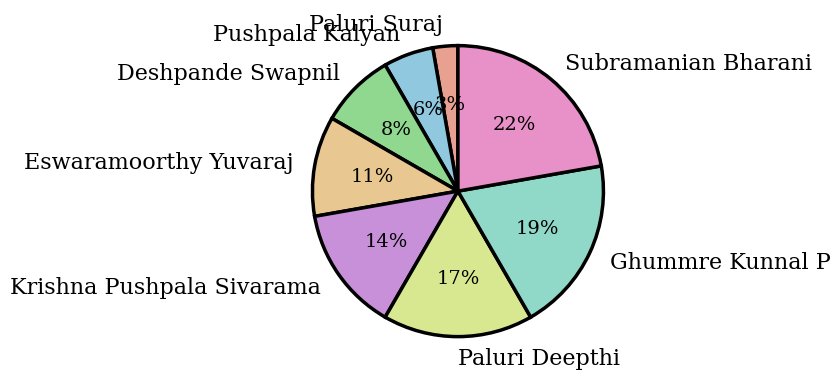

Combined, do Paluri Suraj and Krishna Pushpala Sivarama account for over 50%?

No